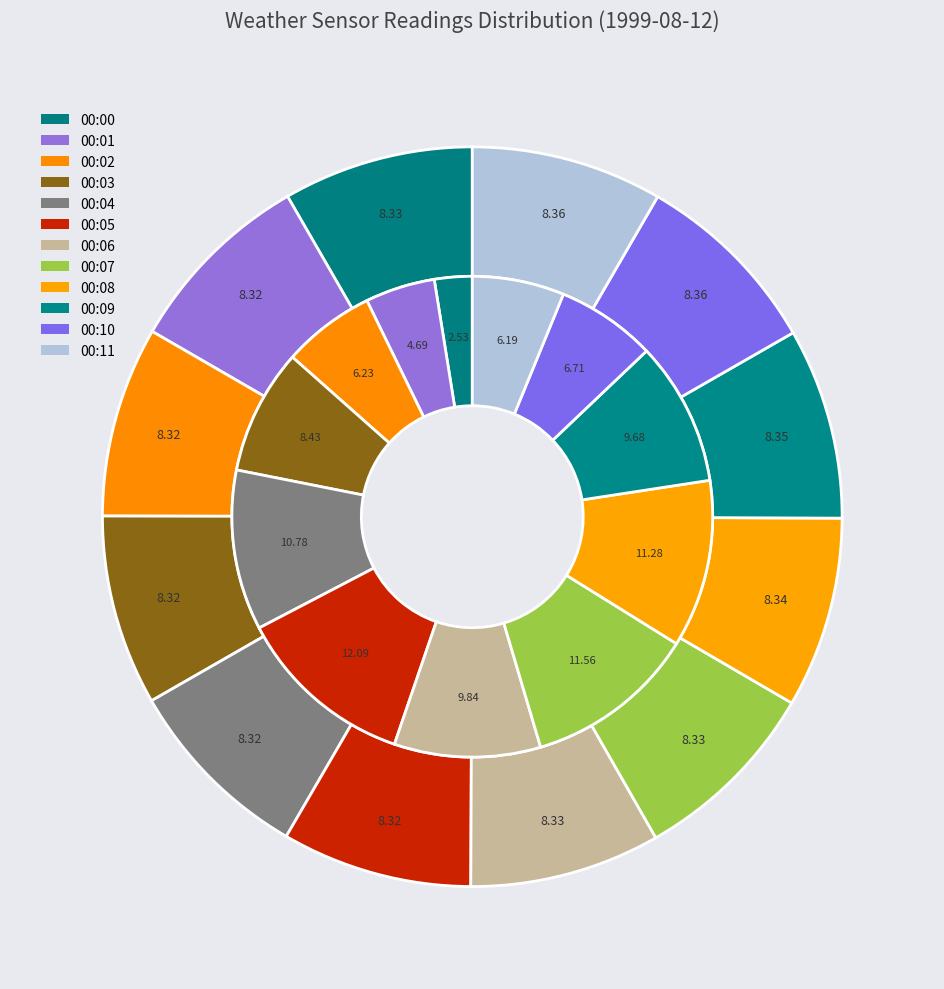

Rank the categories by value from highest to lowest.

00:11, 00:10, 00:09, 00:08, 00:07, 00:06, 00:00, 00:05, 00:01, 00:02, 00:04, 00:03